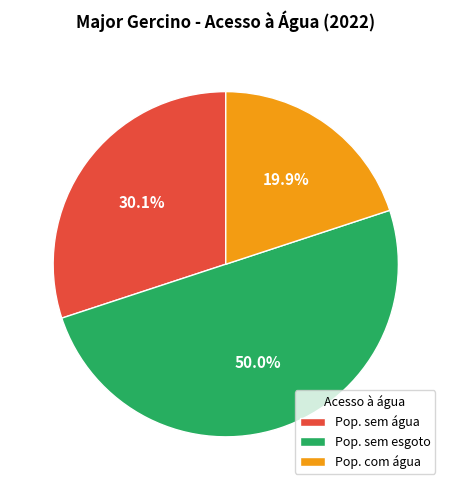

To the nearest percent, what is the difference between the largest and smallest slice percentages?

30%